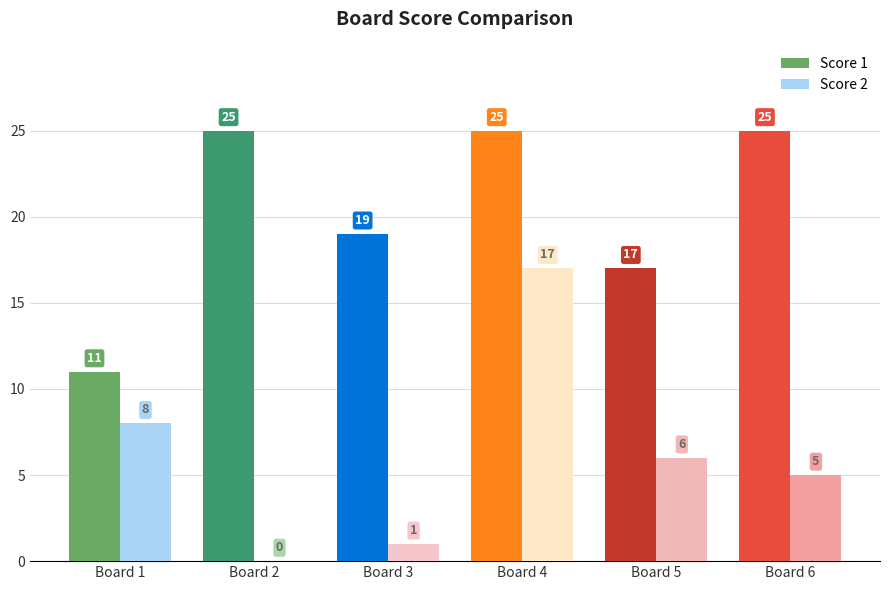

What is the highest value of the Score 2 series?

17